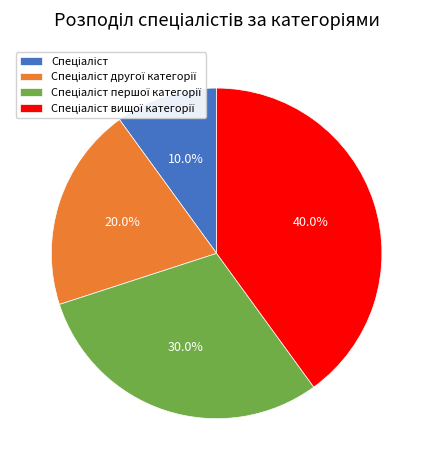

Does any single category account for the majority?

No